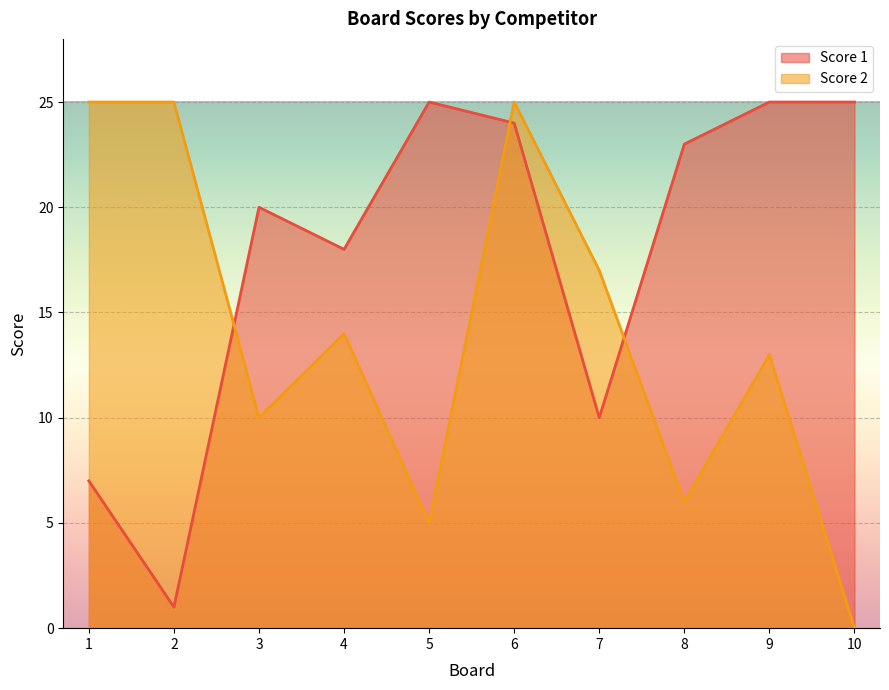

In Score 1, how many points are lower than both neighbors (excluding endpoints)?

3